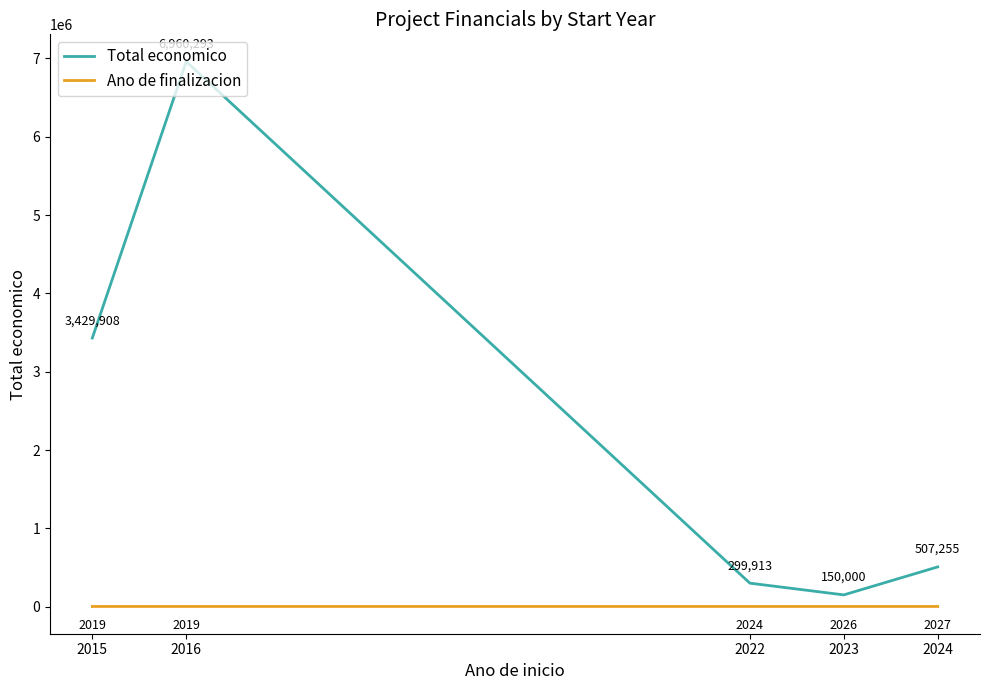

What is the total value across all series at 2023?

152026